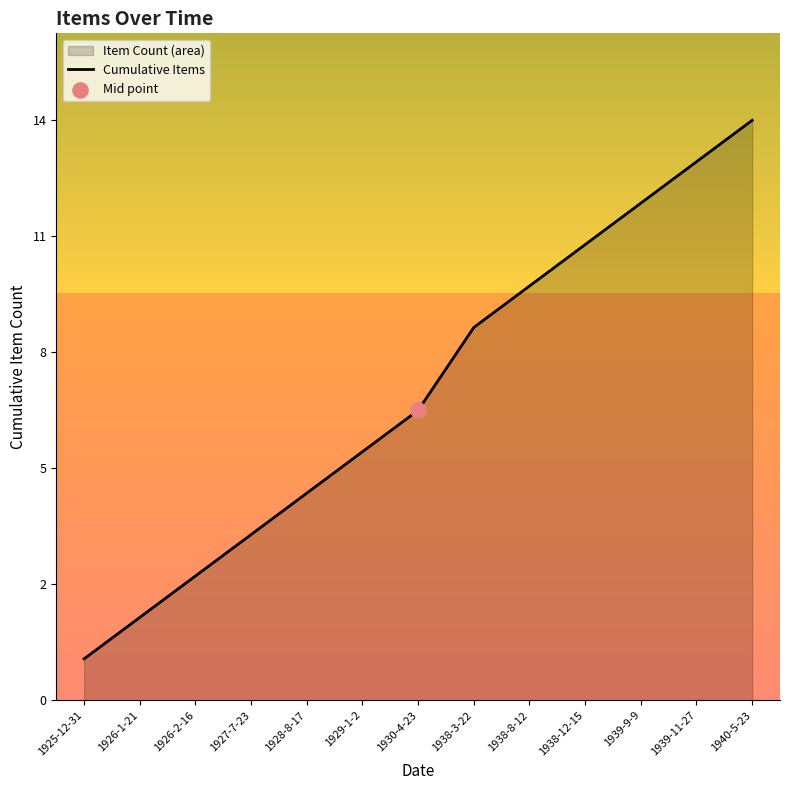

Which has a higher value, 1940-5-23 or 1926-2-16?

1940-5-23